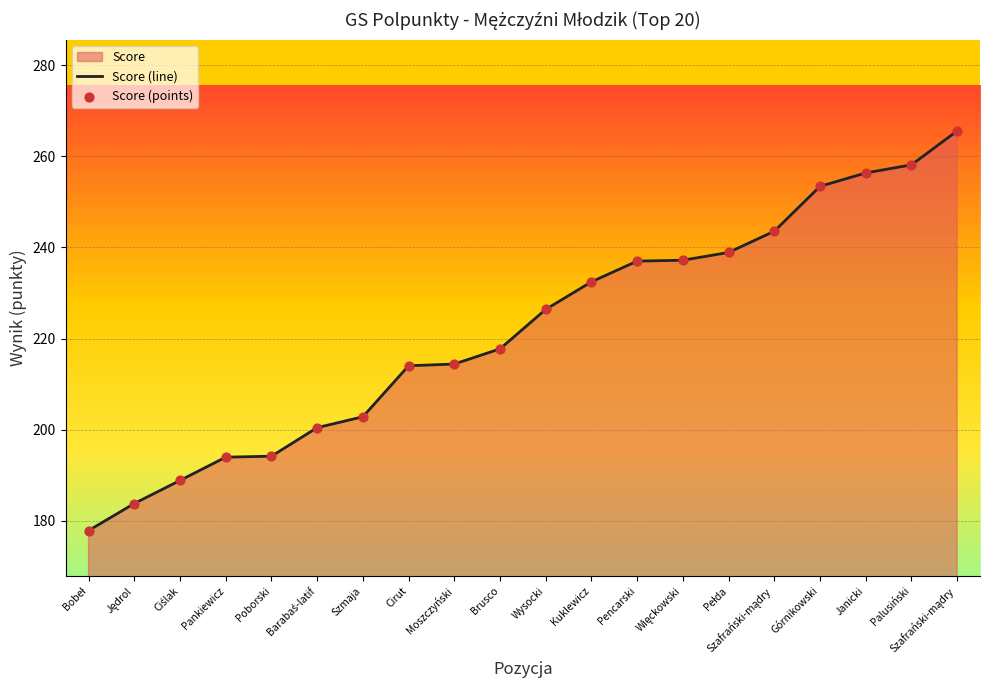

Which series reaches the maximum Y coordinate?

Score (line)